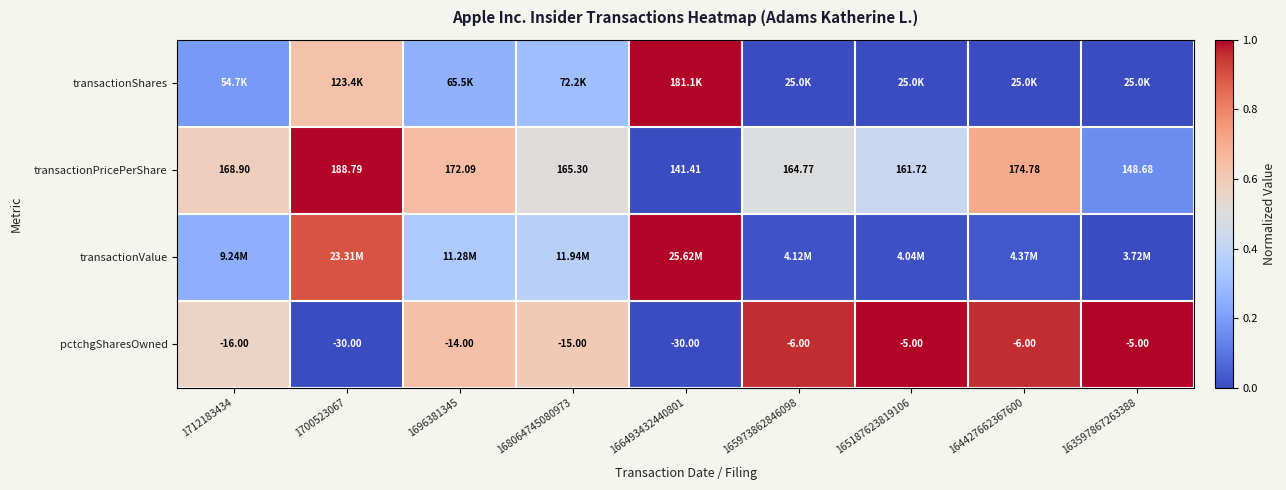

What is the sum of the pctchgSharesOwned values at 1696381345 and 163597867263388?

1.6